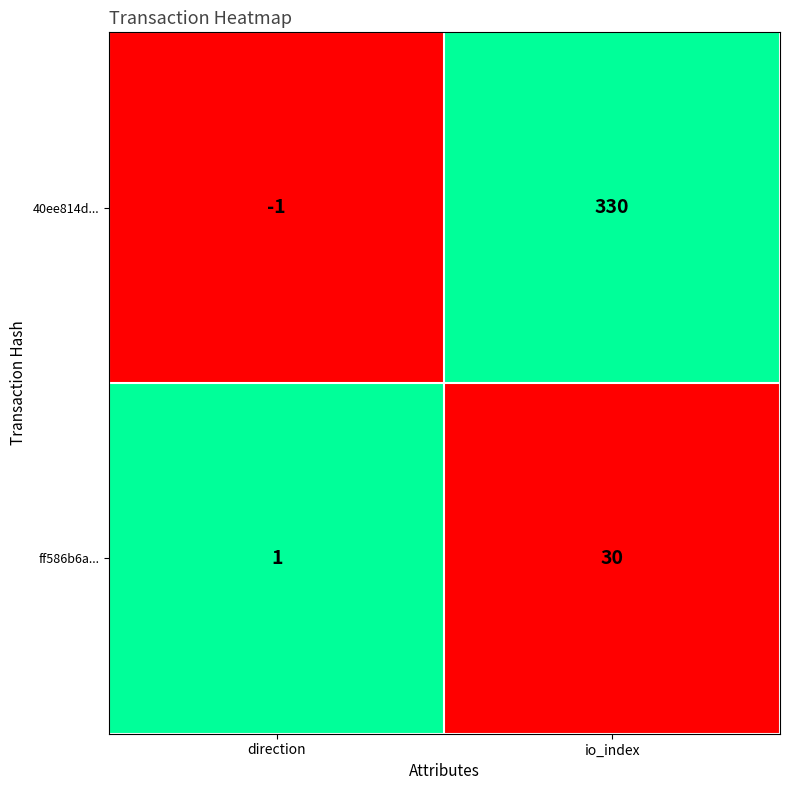

What is the total value across all series at direction?

0